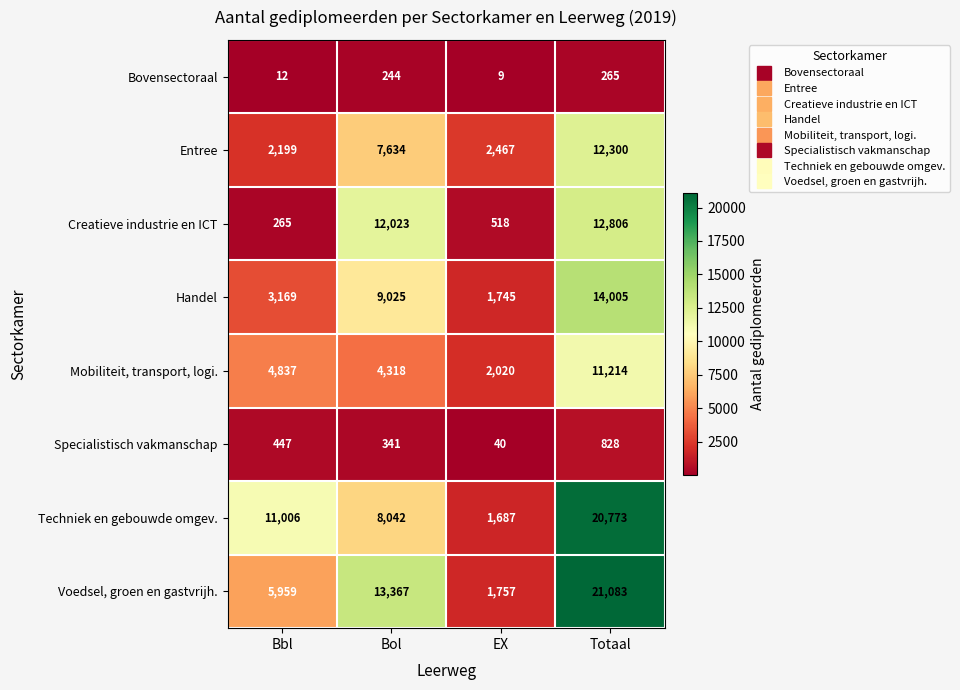

Is it true that Bovensectoraal equals 12 at Bbl?

True